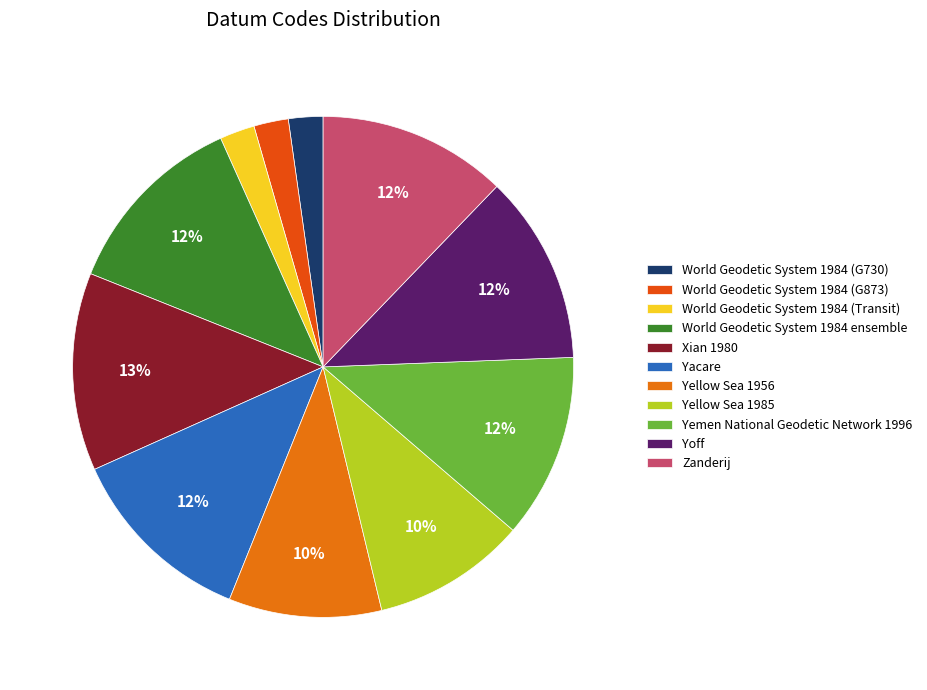

What is the largest slice in the pie chart?

Xian 1980